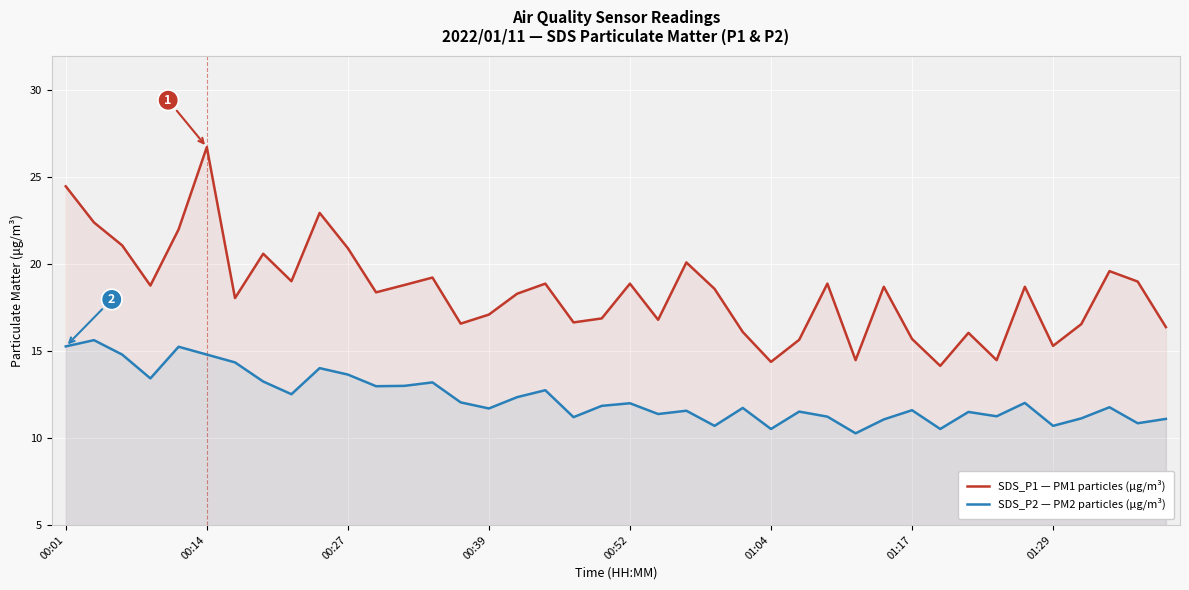

True or false: SDS_P1 — PM1 particles (μg/m³) has a value of 10.1 at 00:01.

False